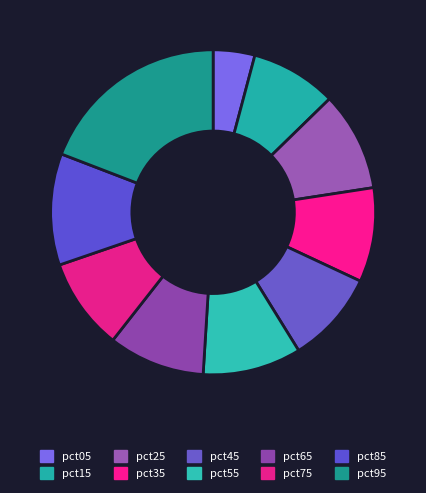

Does pct55 account for over 50% of the chart?

No